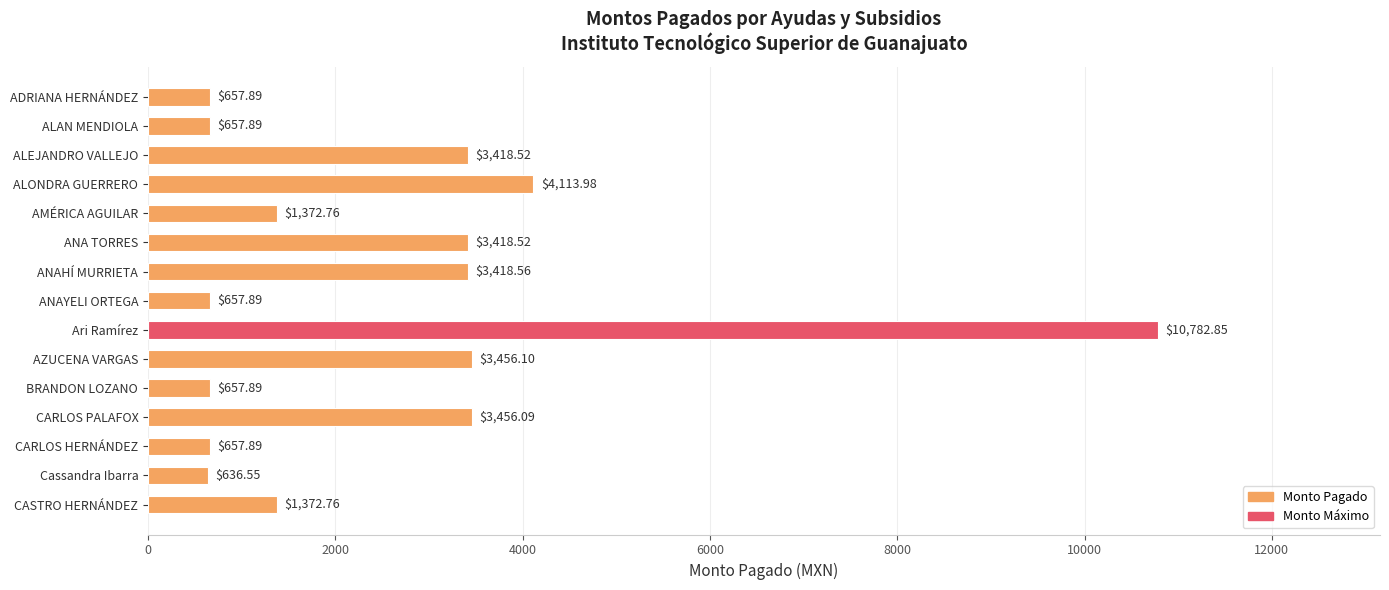

What is the label of the 10th bar from the bottom?

ANA TORRES